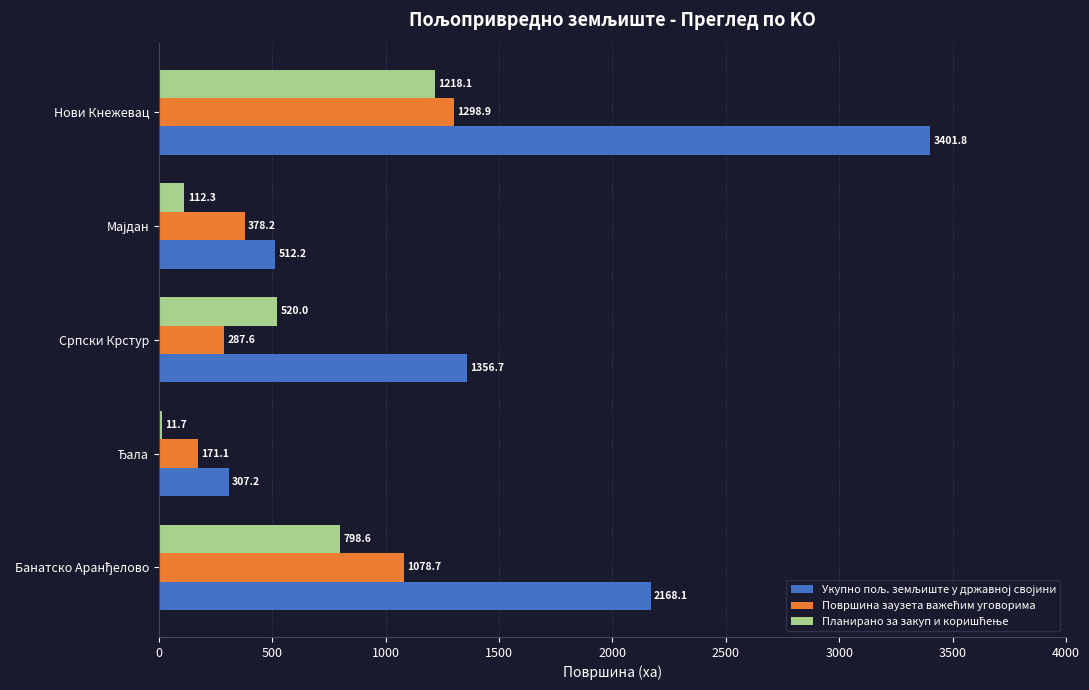

How many data points does each series have?

5